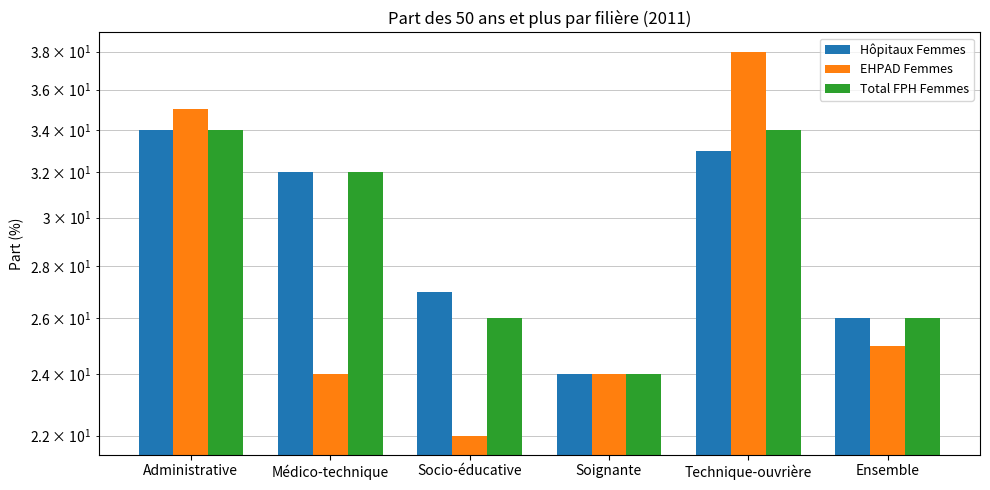

Reading right to left, list all the values displayed in this chart.

Hôpitaux Femmes: 26	33	24	27	32	34
EHPAD Femmes: 25	38	24	22	24	35
Total FPH Femmes: 26	34	24	26	32	34